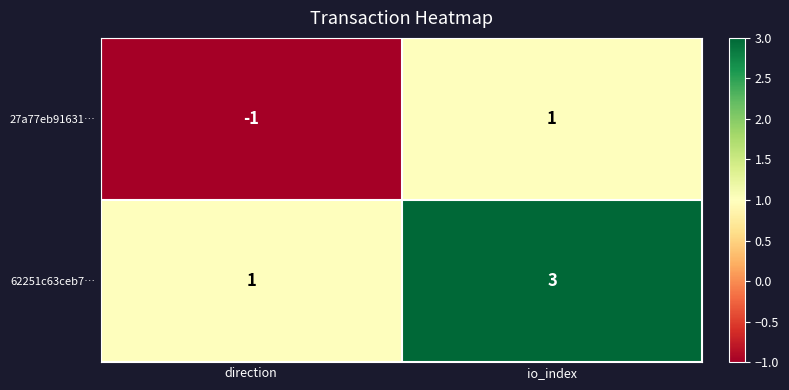

Rank the categories by 62251c63ceb7… value from highest to lowest.

io_index, direction